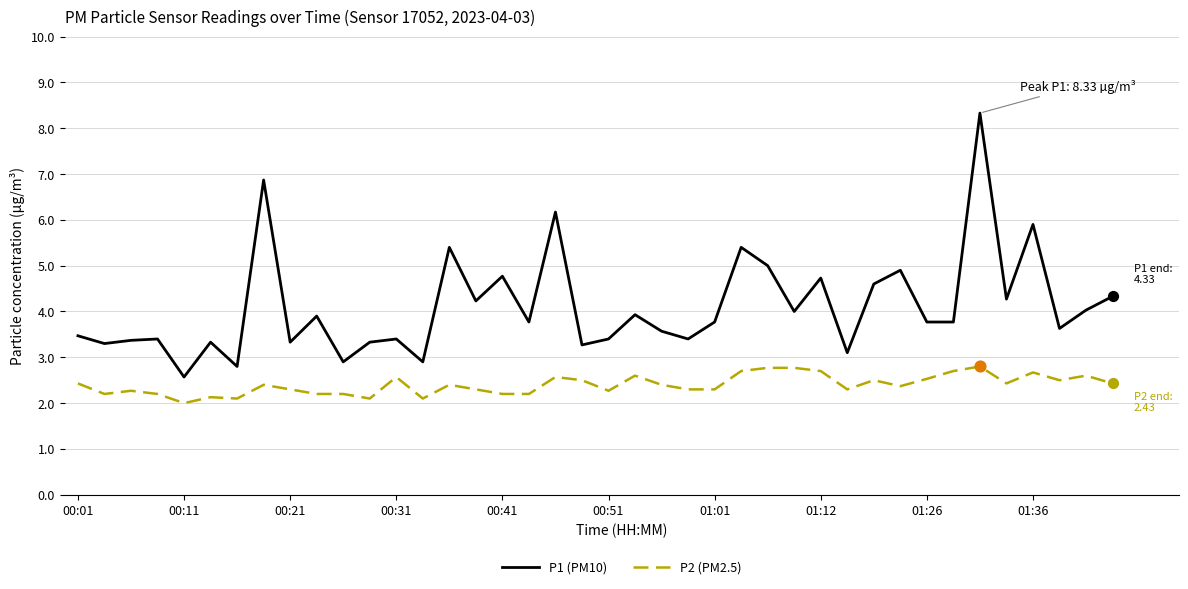

Which series has the widest spread of values?

P1 (PM10)